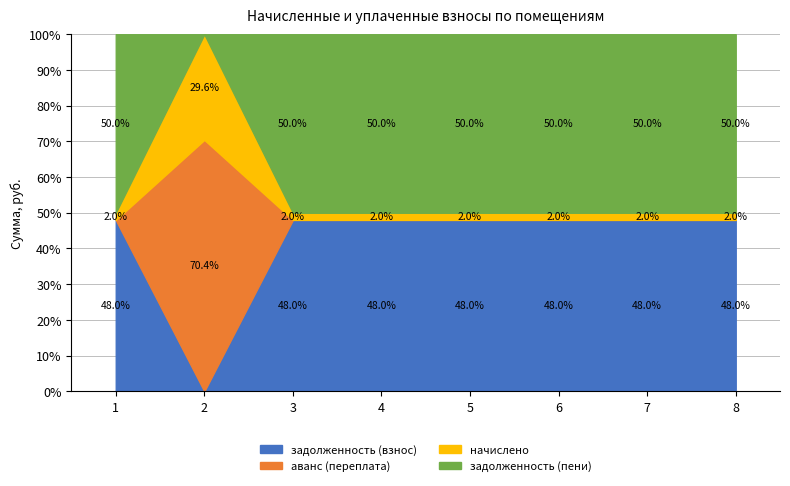

Which category has the highest value in the задолженность (пени) series?

4